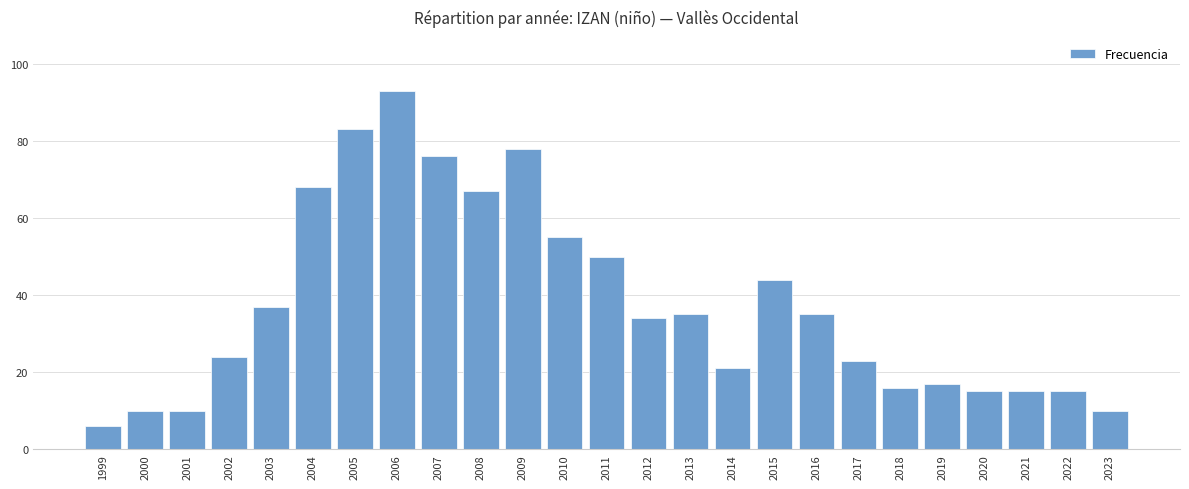

What is the value of the 11th bar from the left?

78